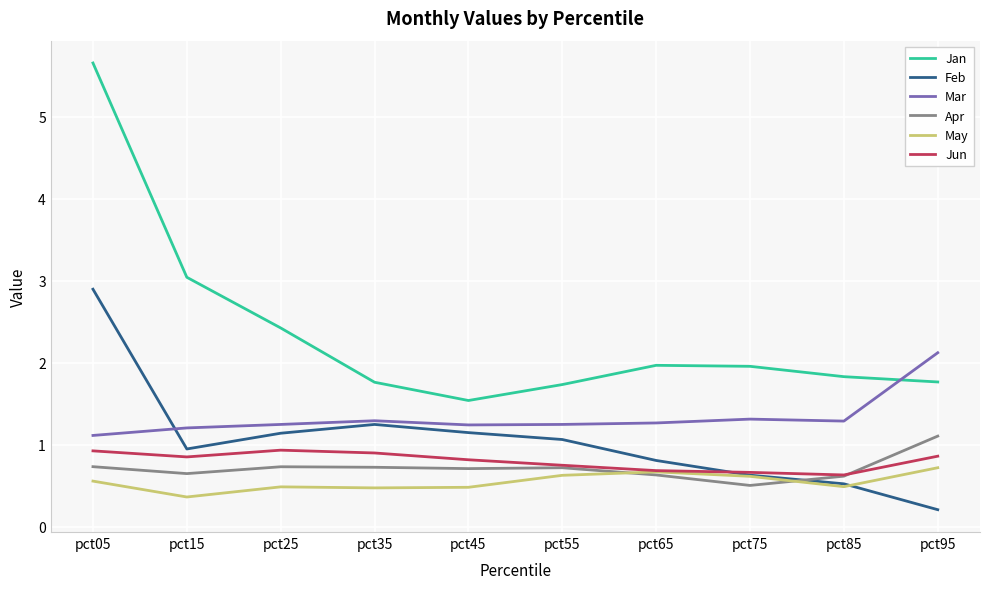

Which series changed the most between pct35 and pct65?

Feb